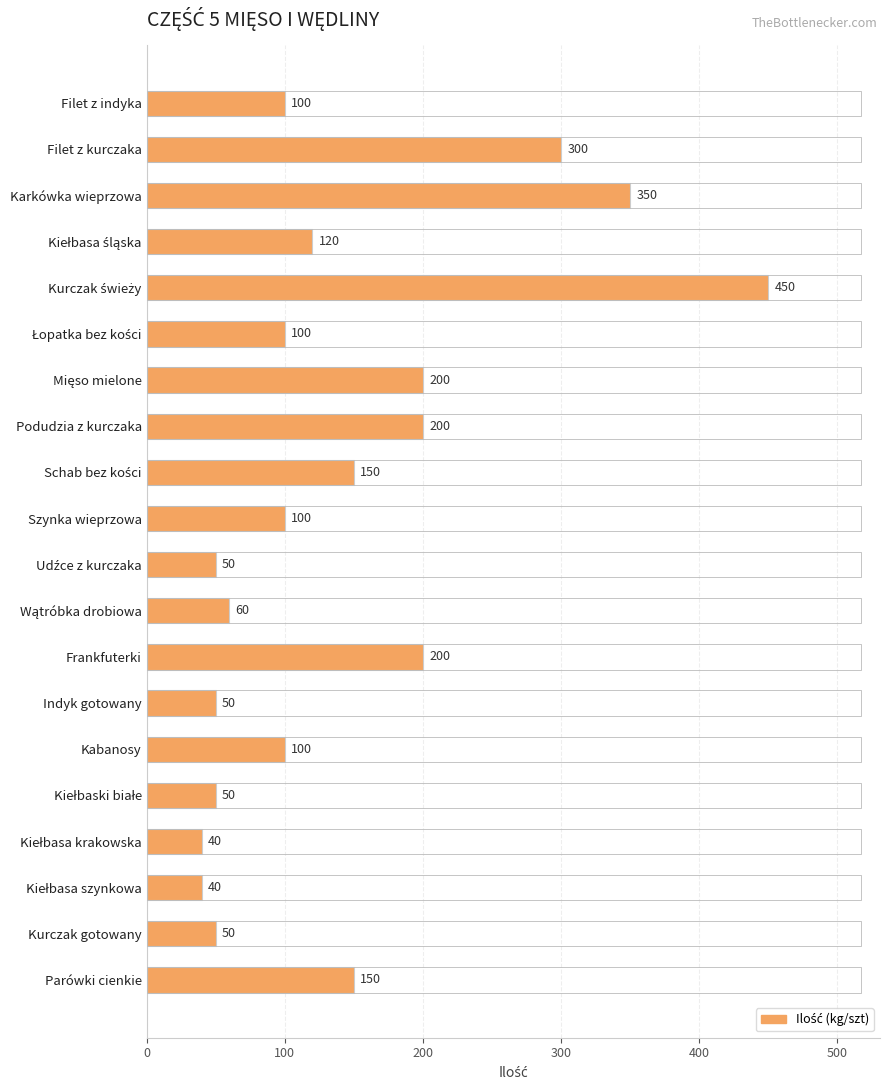

What is the sum of the values at Kurczak gotowany and Indyk gotowany?

100